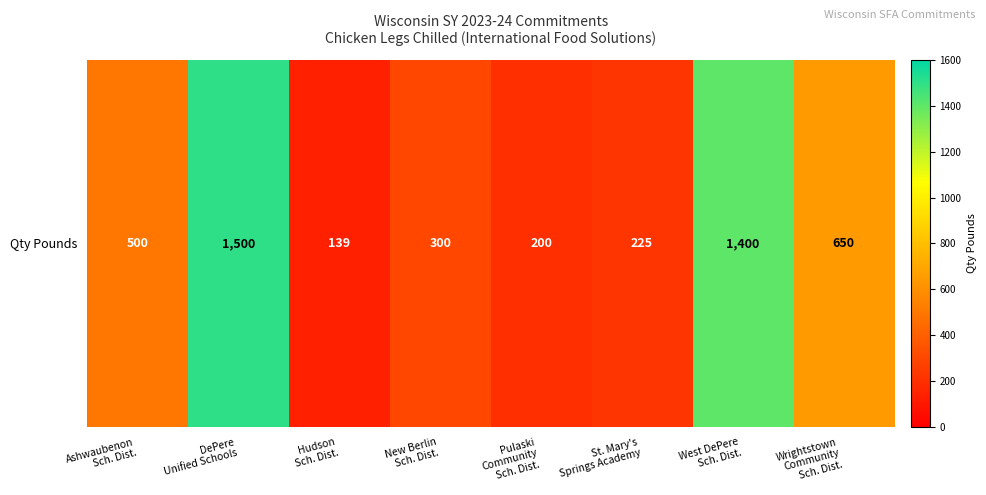

At which category does the chart reach its minimum across all series?

Hudson
Sch. Dist.